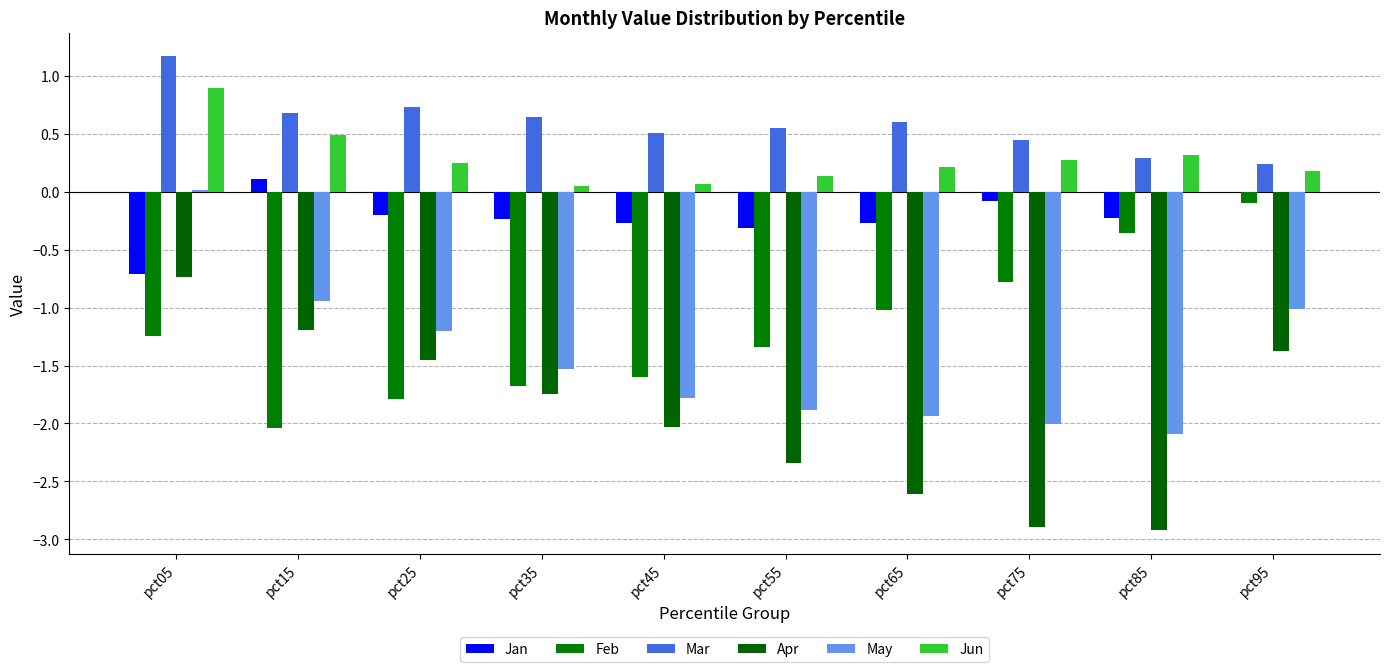

Reading left to right, list all the values displayed in this chart.

Jan: pct05=-0.7	pct15=0.1	pct25=-0.2	pct35=-0.2	pct45=-0.3	pct55=-0.3	pct65=-0.3	pct75=-0.1	pct85=-0.2	pct95=-0.0
Feb: pct05=-1.2	pct15=-2.0	pct25=-1.8	pct35=-1.7	pct45=-1.6	pct55=-1.3	pct65=-1.0	pct75=-0.8	pct85=-0.4	pct95=-0.1
Mar: pct05=1.2	pct15=0.7	pct25=0.7	pct35=0.6	pct45=0.5	pct55=0.6	pct65=0.6	pct75=0.4	pct85=0.3	pct95=0.2
Apr: pct05=-0.7	pct15=-1.2	pct25=-1.5	pct35=-1.7	pct45=-2.0	pct55=-2.3	pct65=-2.6	pct75=-2.9	pct85=-2.9	pct95=-1.4
May: pct05=0.0	pct15=-0.9	pct25=-1.2	pct35=-1.5	pct45=-1.8	pct55=-1.9	pct65=-1.9	pct75=-2.0	pct85=-2.1	pct95=-1.0
Jun: pct05=0.9	pct15=0.5	pct25=0.2	pct35=0.0	pct45=0.1	pct55=0.1	pct65=0.2	pct75=0.3	pct85=0.3	pct95=0.2